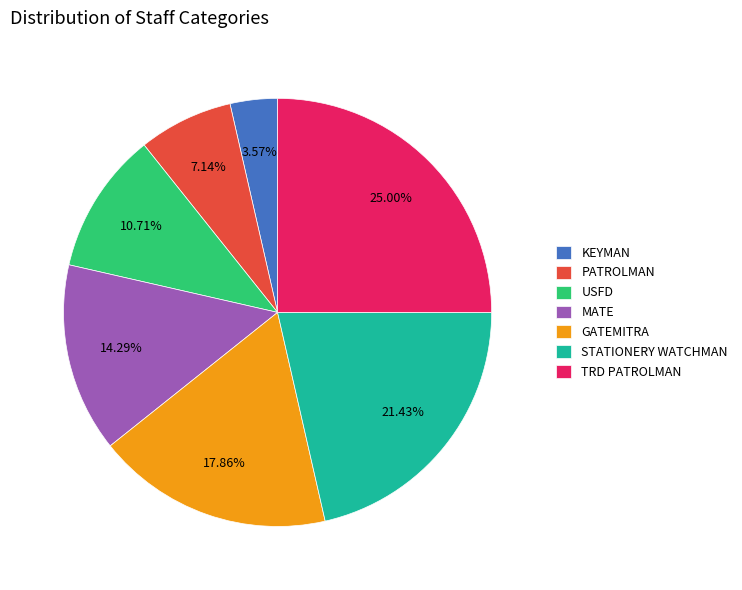

To the nearest percent, what portion does USFD represent?

11%